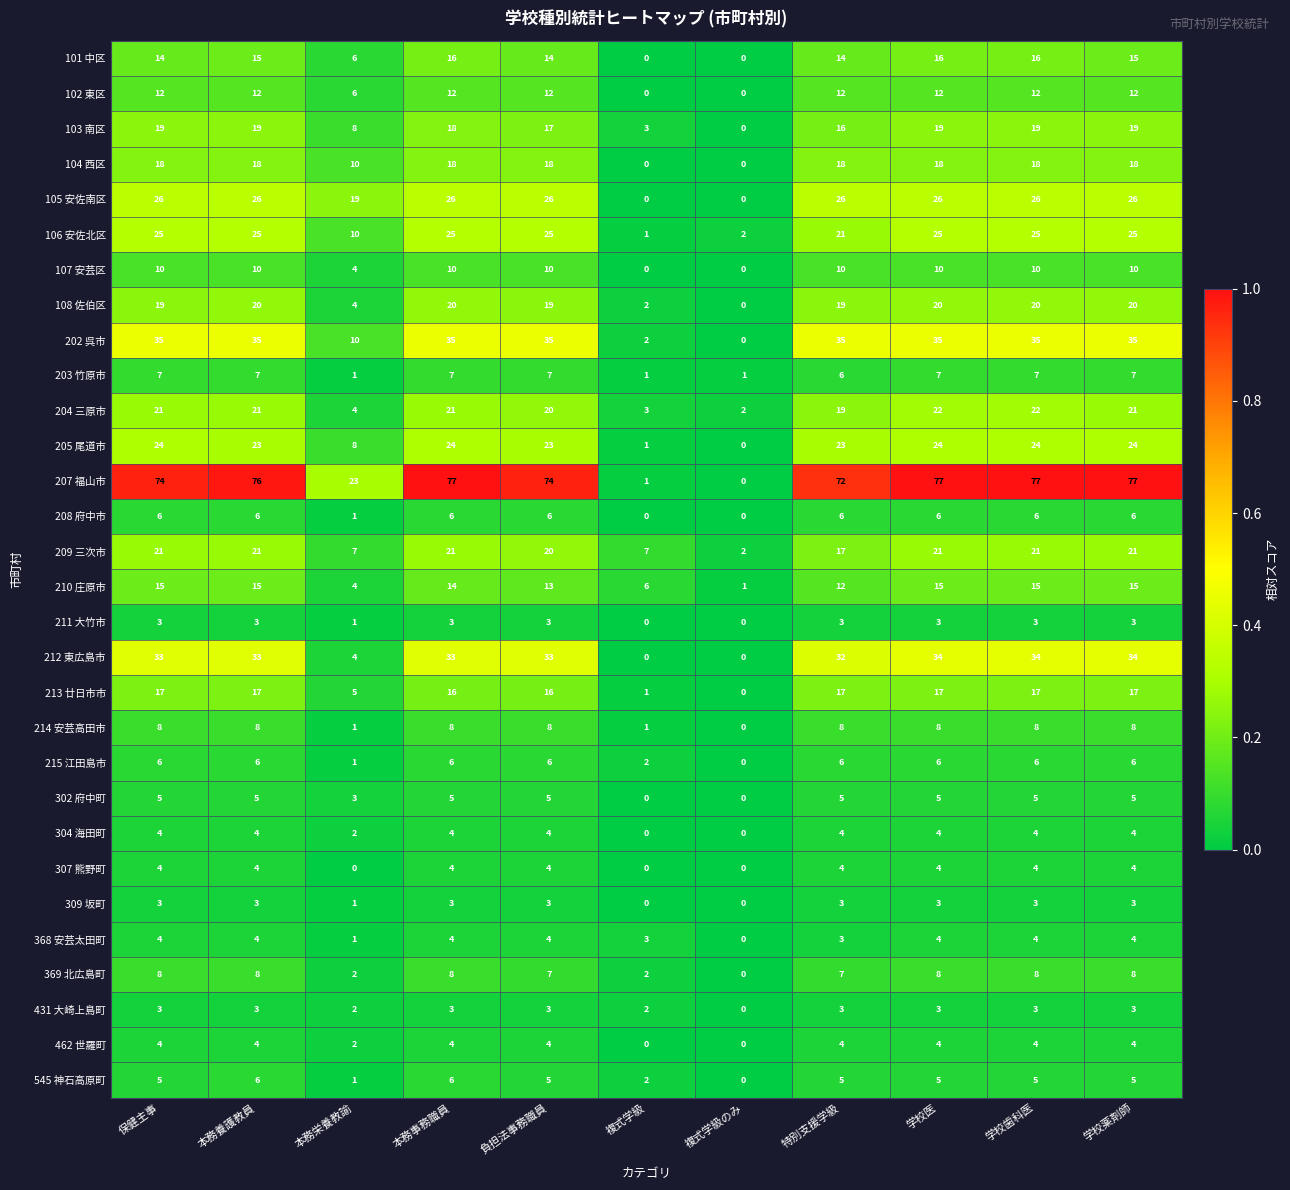

True or false: 205 尾道市 has a value of 38 at 保健主事.

False